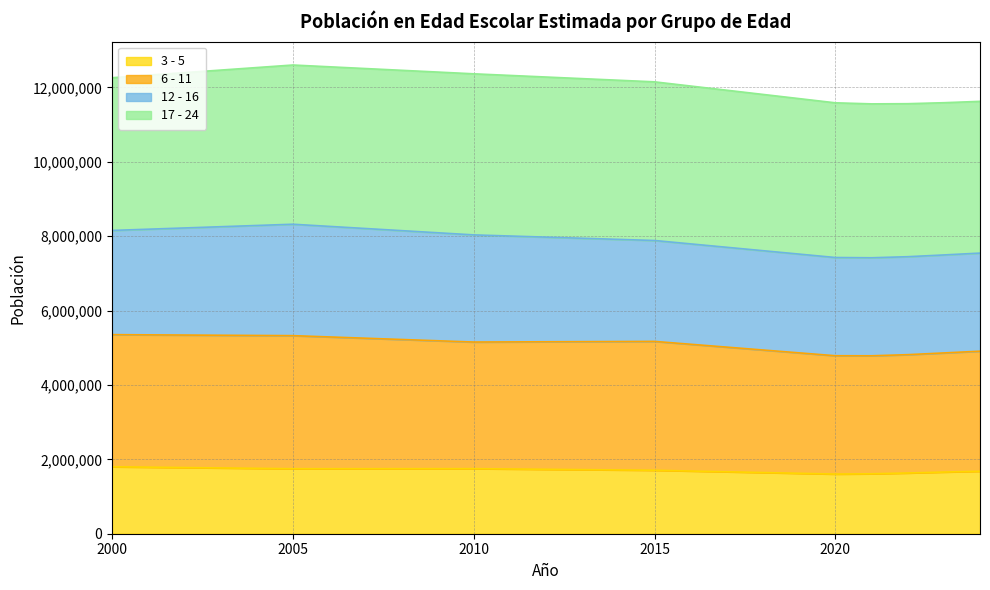

At how many categories does at least one series exceed 2569855?

9